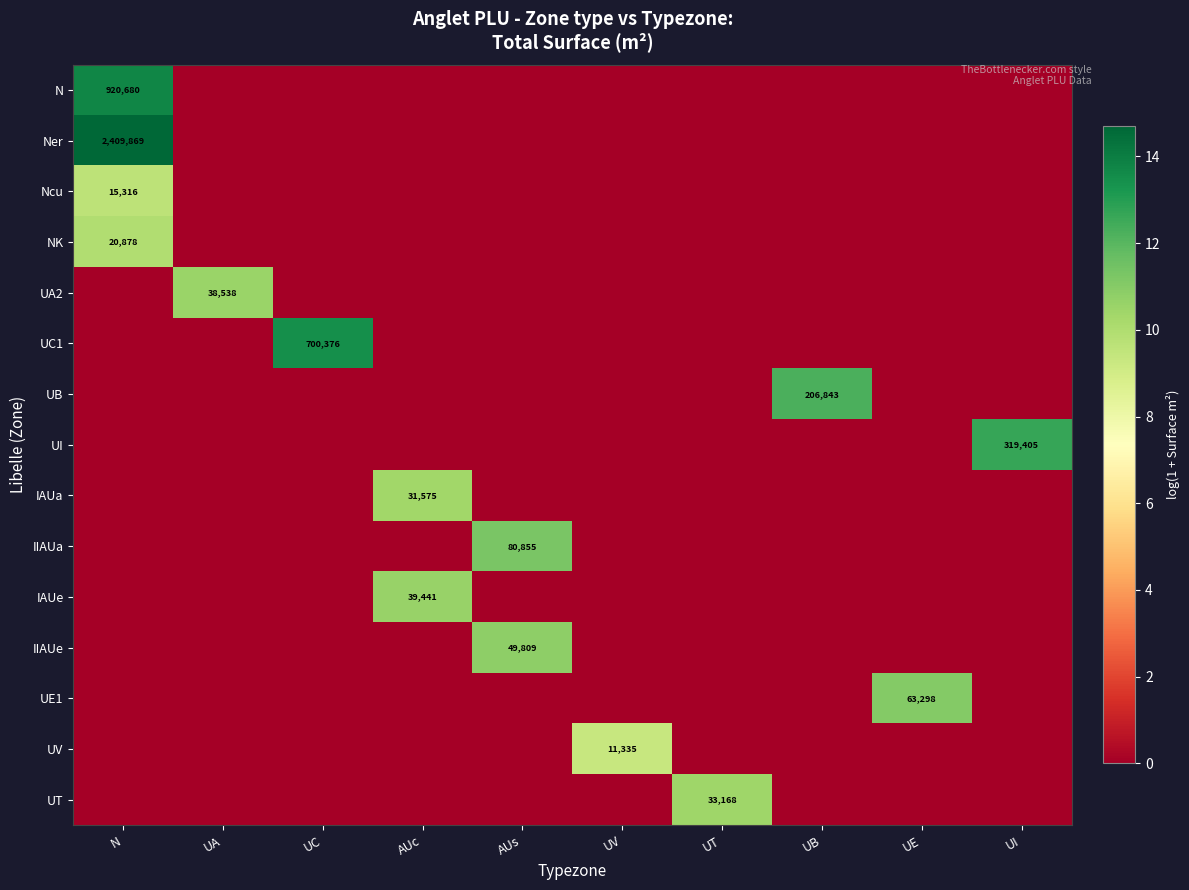

The value of UC1 at N is 0.0. True or false?

True